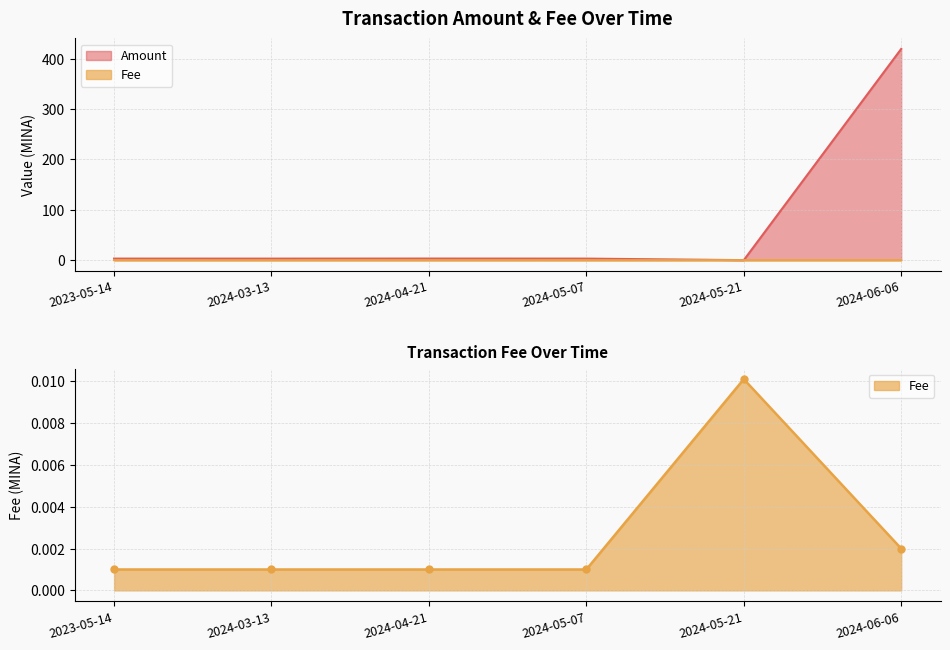

What is the value of the Amount point at the 4th from the left?

3.1